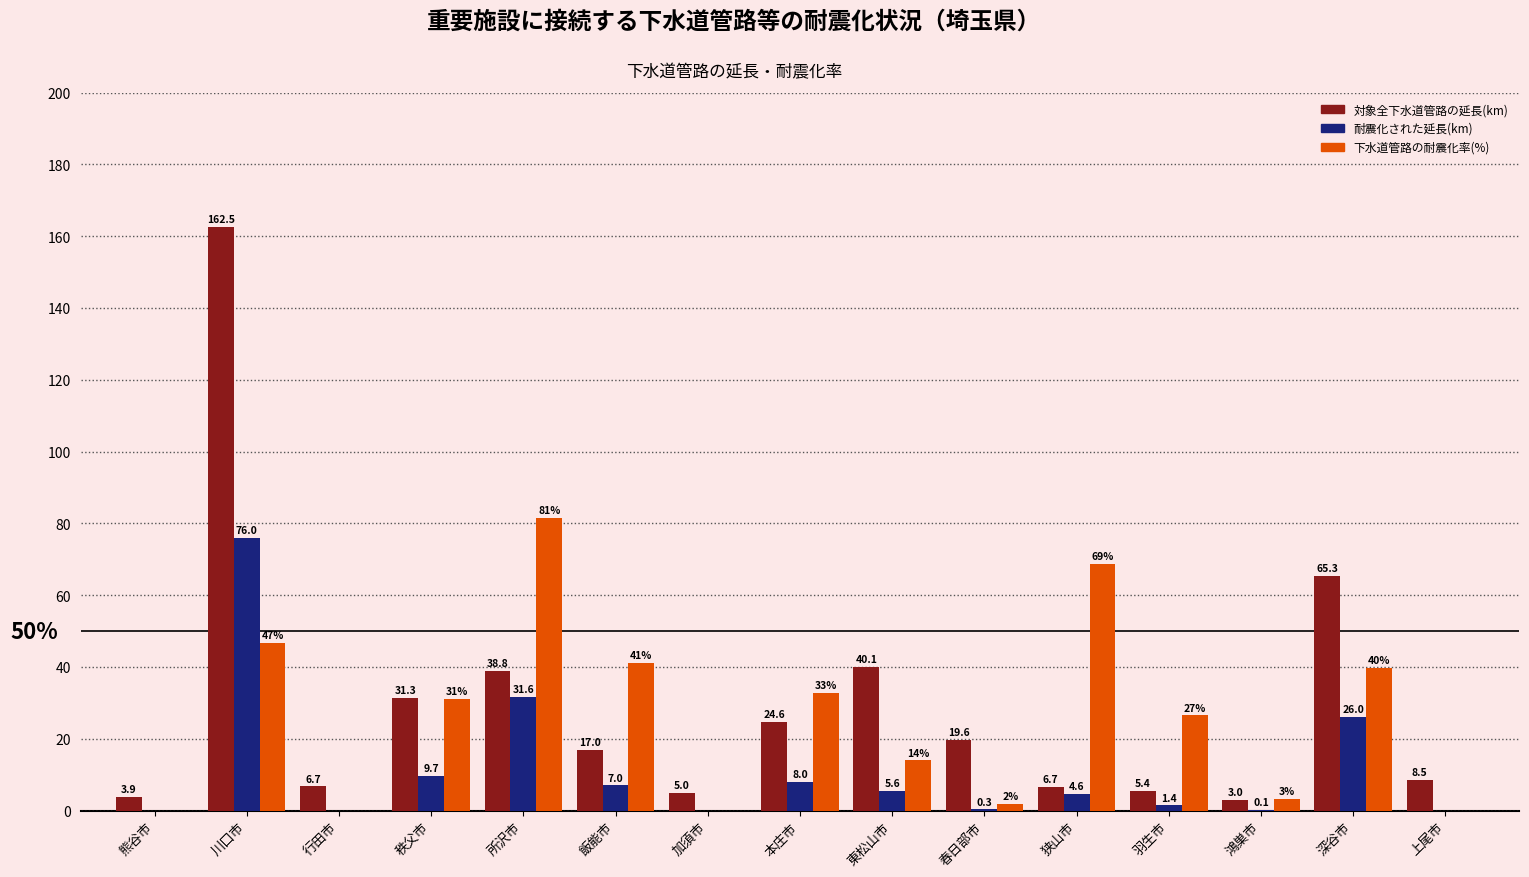

Does the chart contain stacked bars?

No